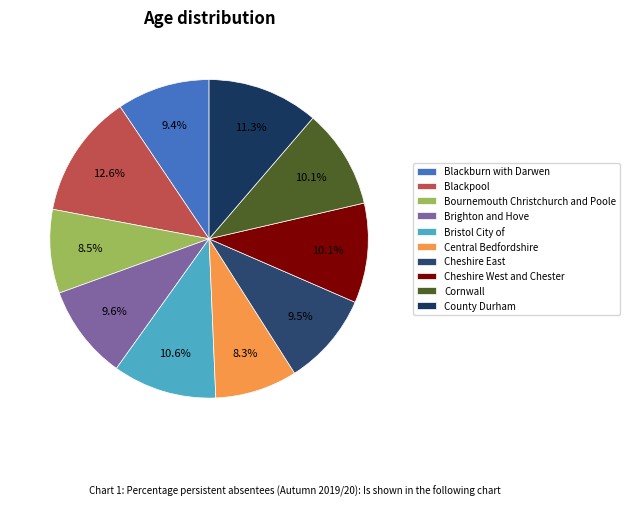

What percentage do Bristol City of and Cheshire East together represent?

20.0%